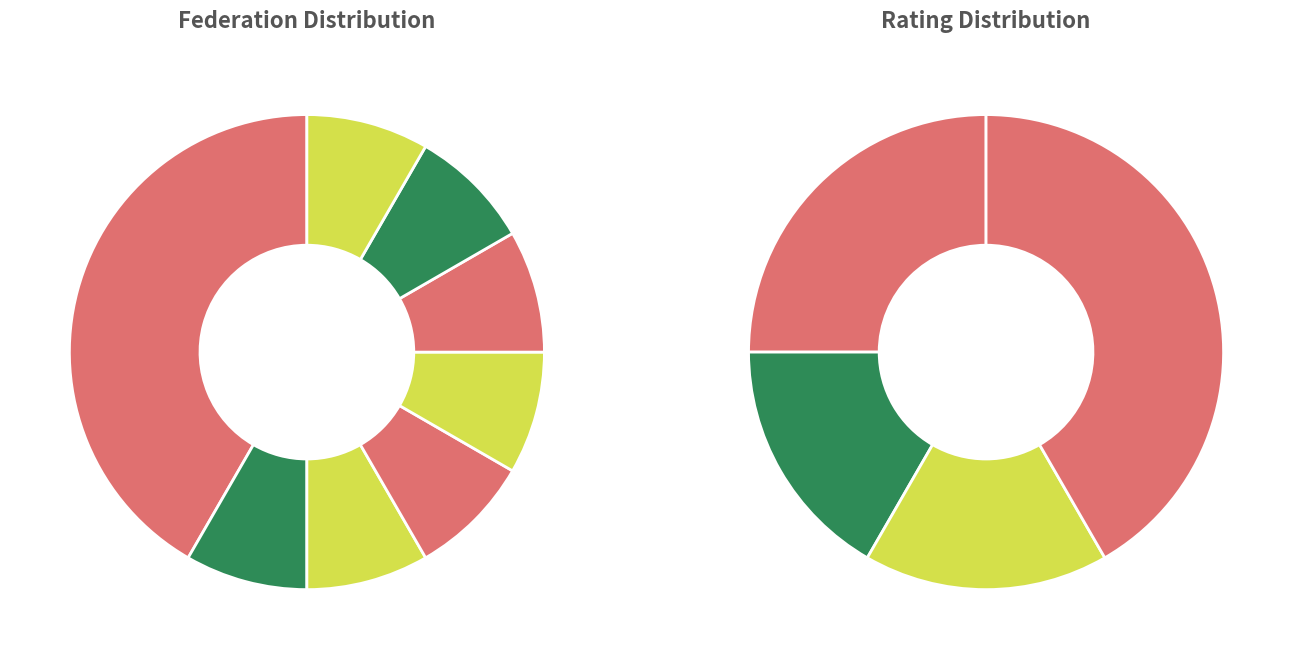

How many segments does this pie chart have?

8